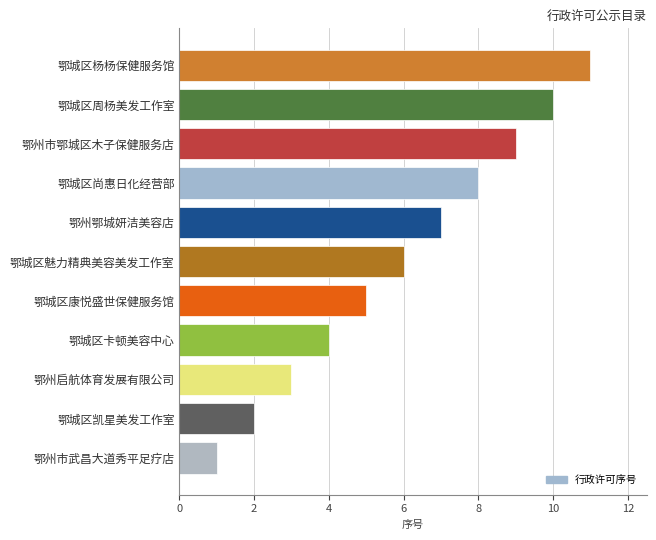

Is it true that the value at 鄂城区尚惠日化经营部 is 14?

False